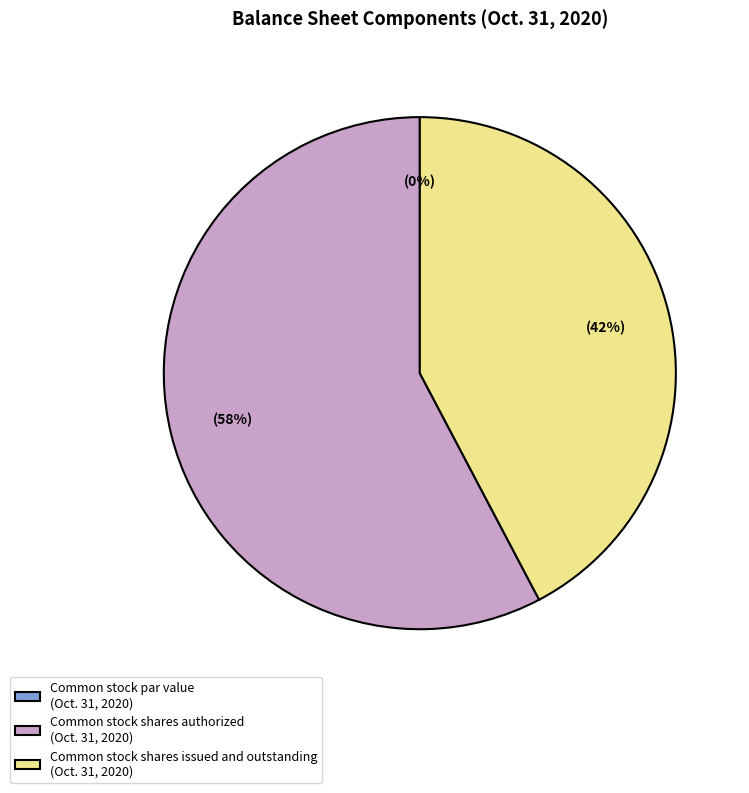

To the nearest percent, what is the difference between the largest and smallest slice percentages?

58%